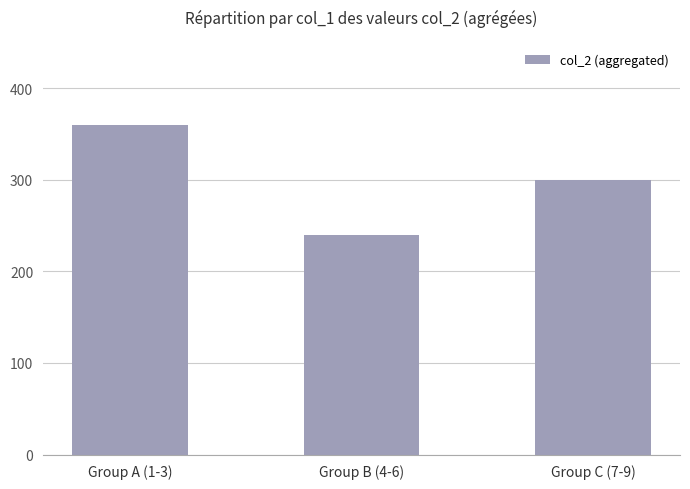

At which label is the value closest to 300?

Group C (7-9)